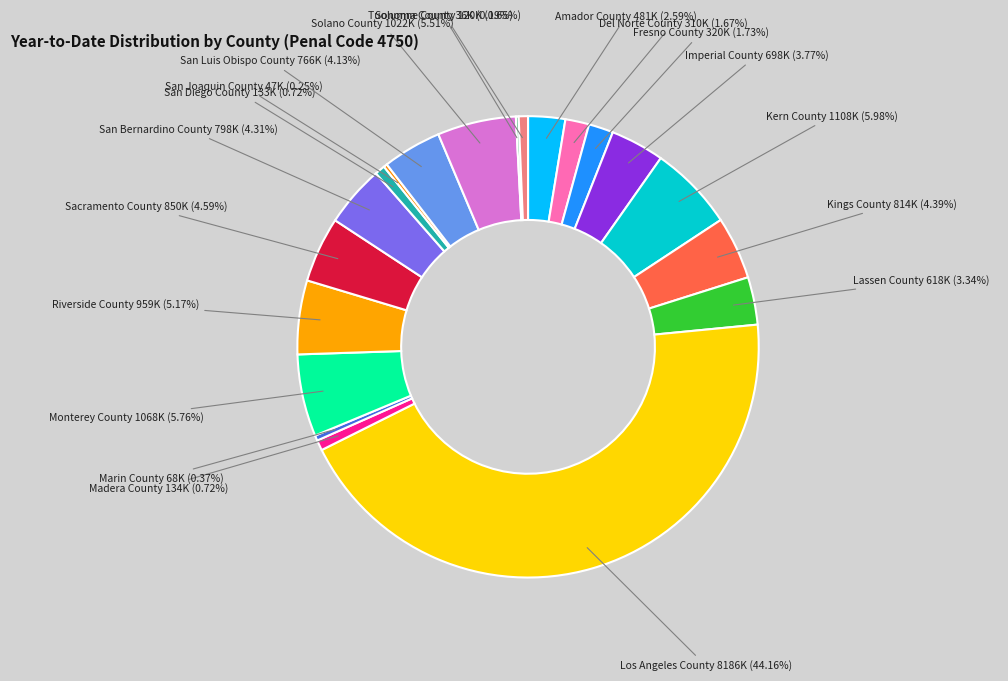

Which slice is the largest?

Los Angeles County